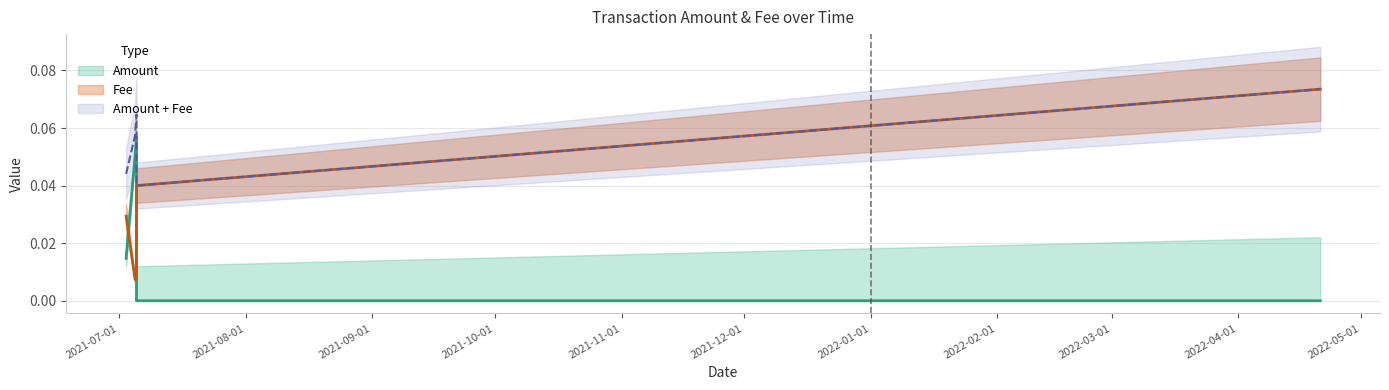

Which series ends up on top after the final intersection of Fee and Amount?

Fee